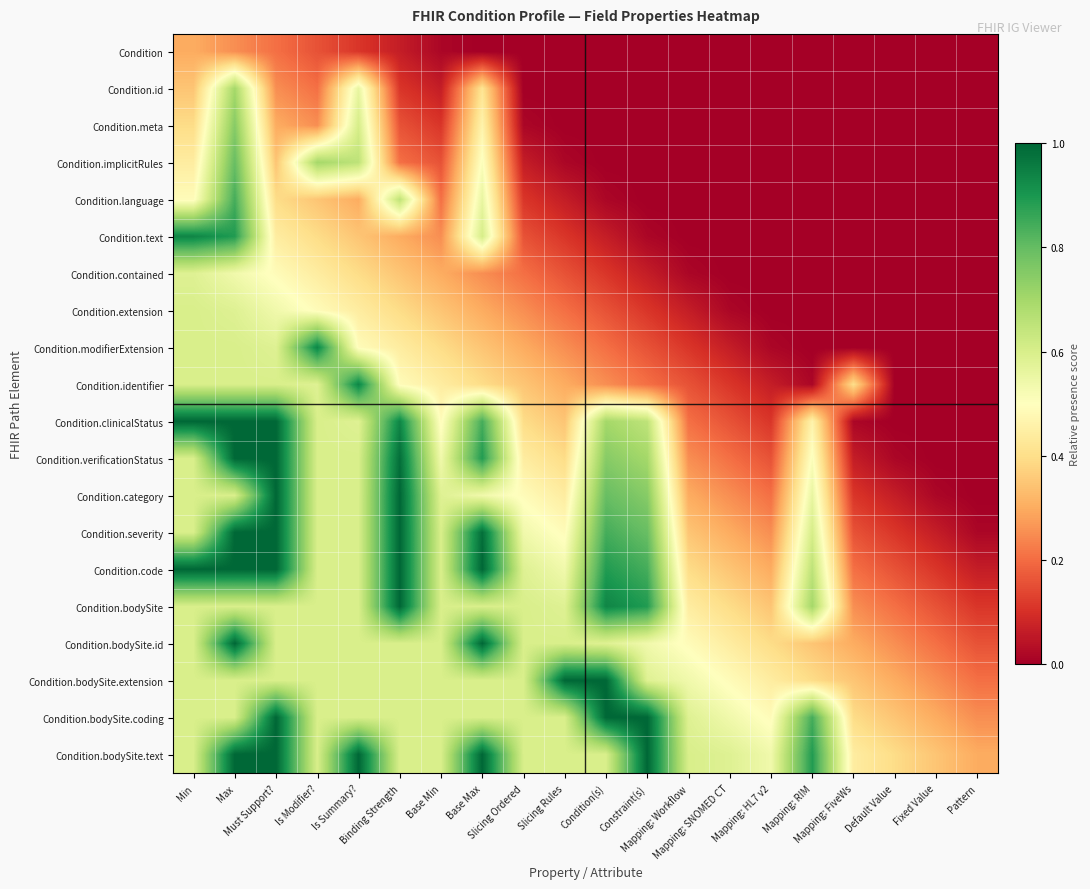

Which label corresponds to the smallest value in the chart?

Base Max